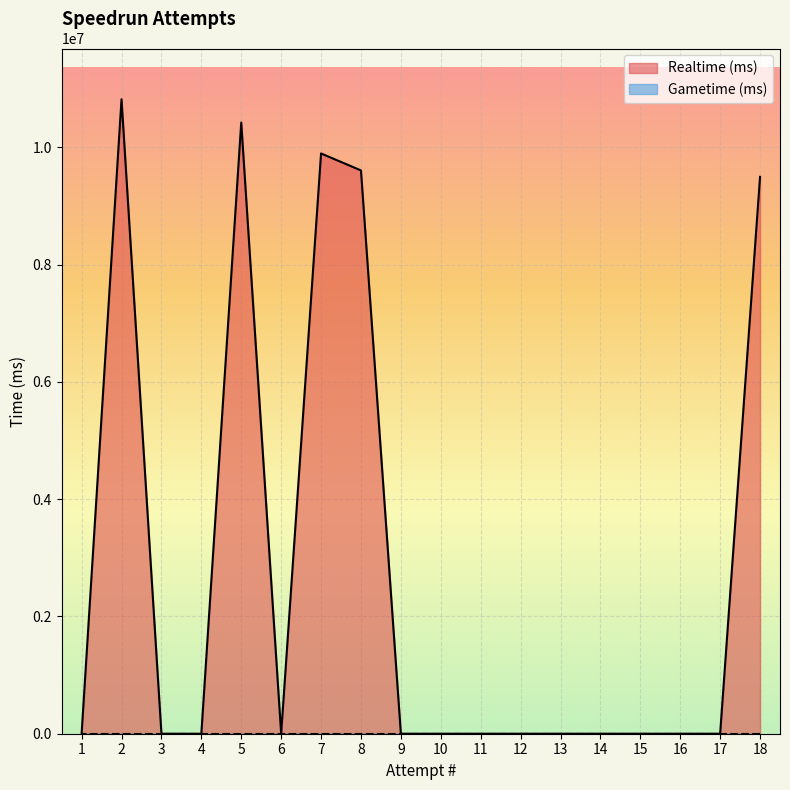

How many points are higher than both their immediate neighbors (excluding endpoints)?

3